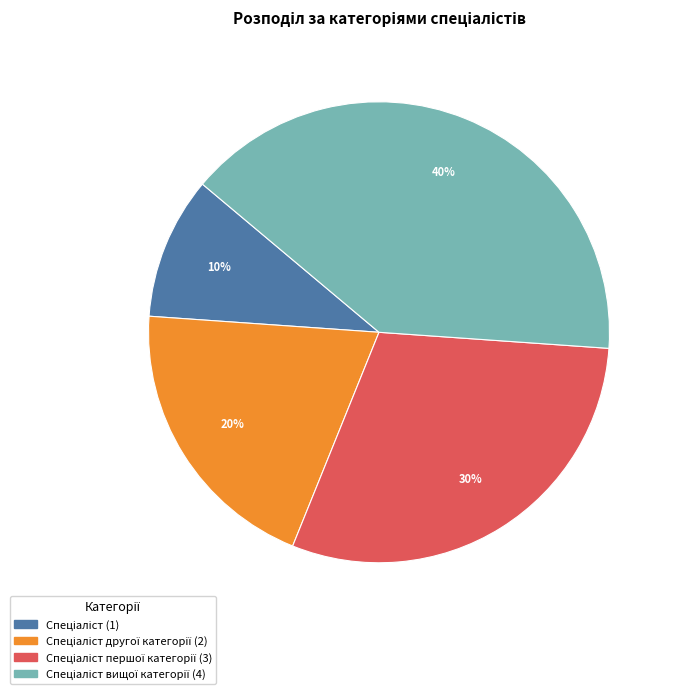

Is there any slice that represents more than half of the pie?

No